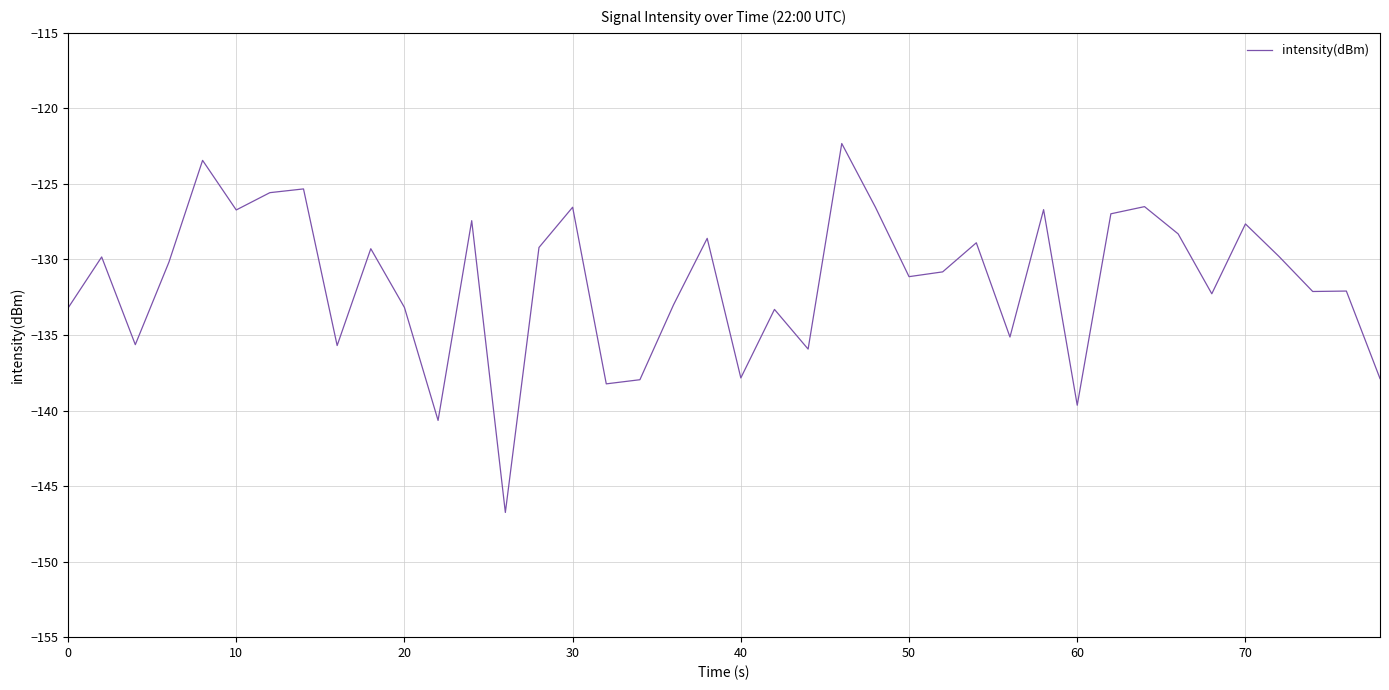

What is the smallest value displayed?

-146.7